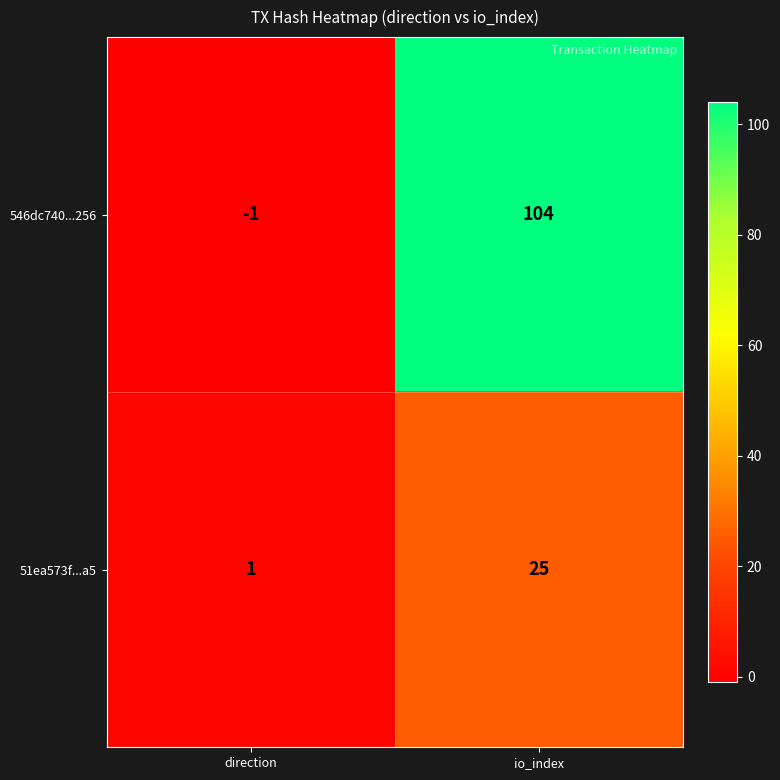

What is the total value across all series at io_index?

129